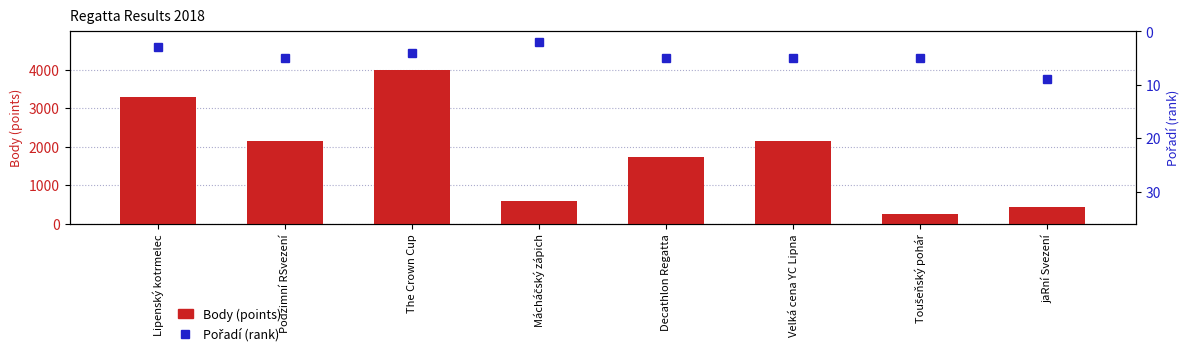

Is it true that Body (points) equals 2276 at Decathlon Regatta?

False